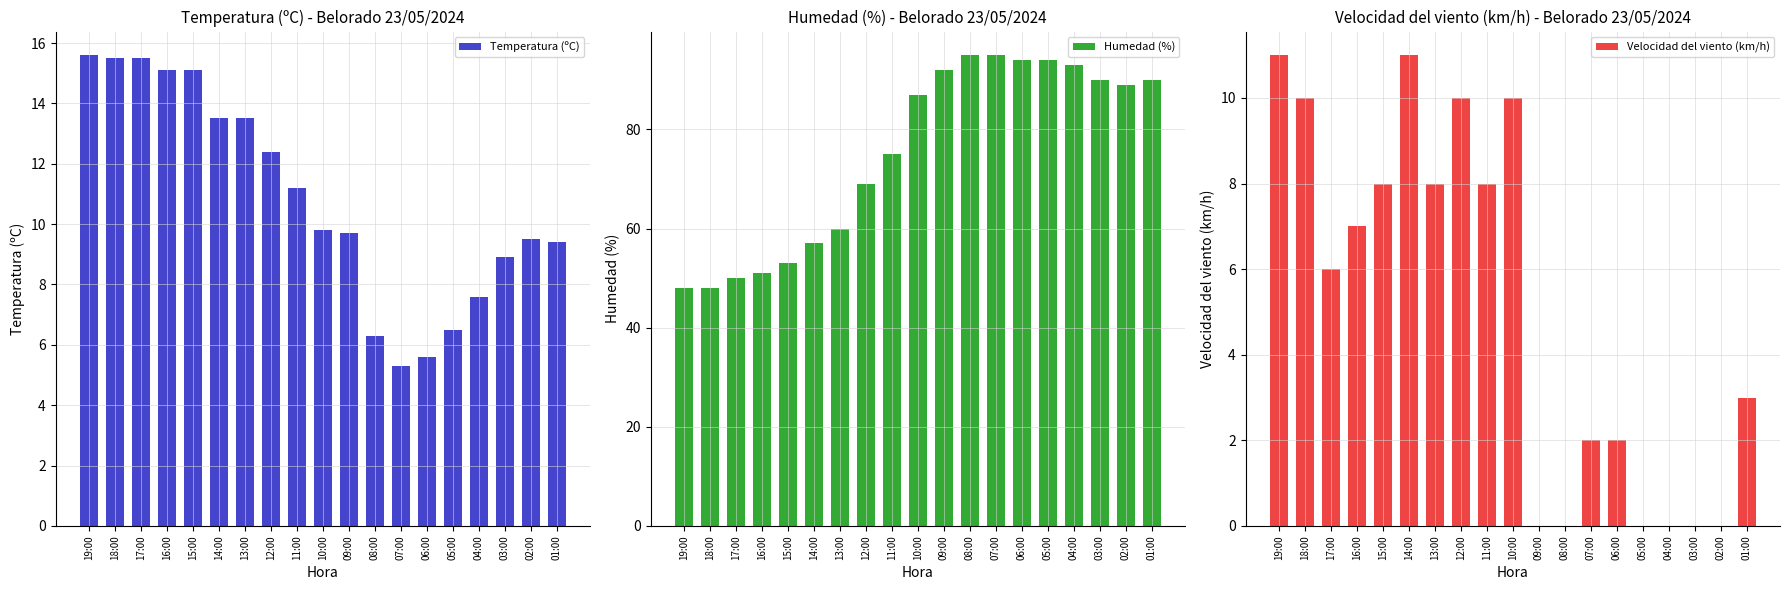

How many data points in Temperatura (ºC) are less than 9?

6